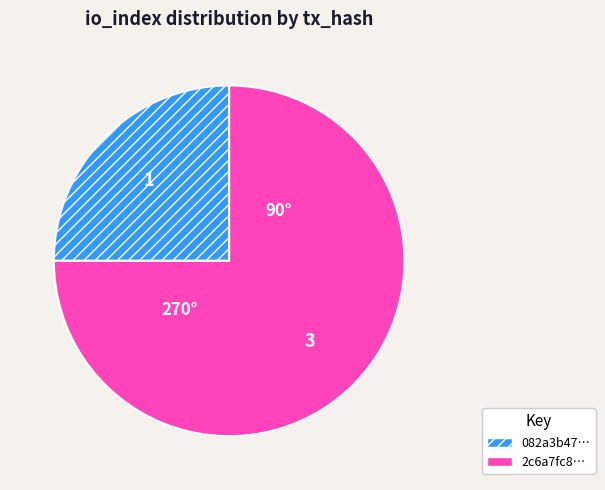

Approximately how many times larger is the value at 2c6a7fc8… compared to 082a3b47…?

3.0